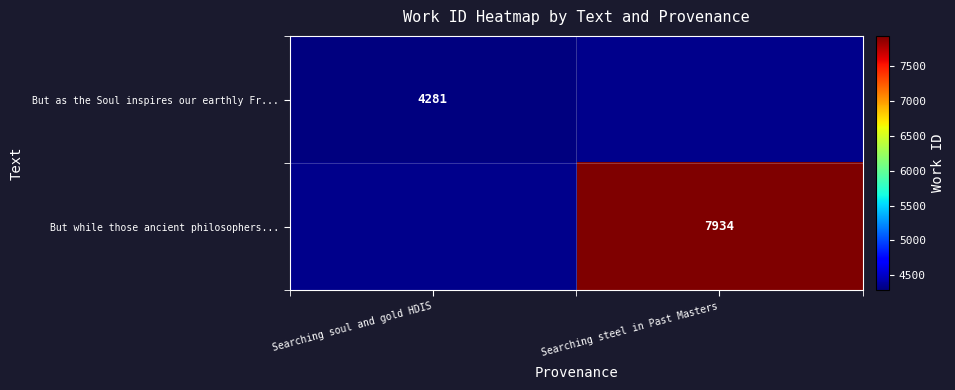

Is it true that But as the Soul inspires our earthly Fr... equals 1828 at Searching soul and gold HDIS?

False